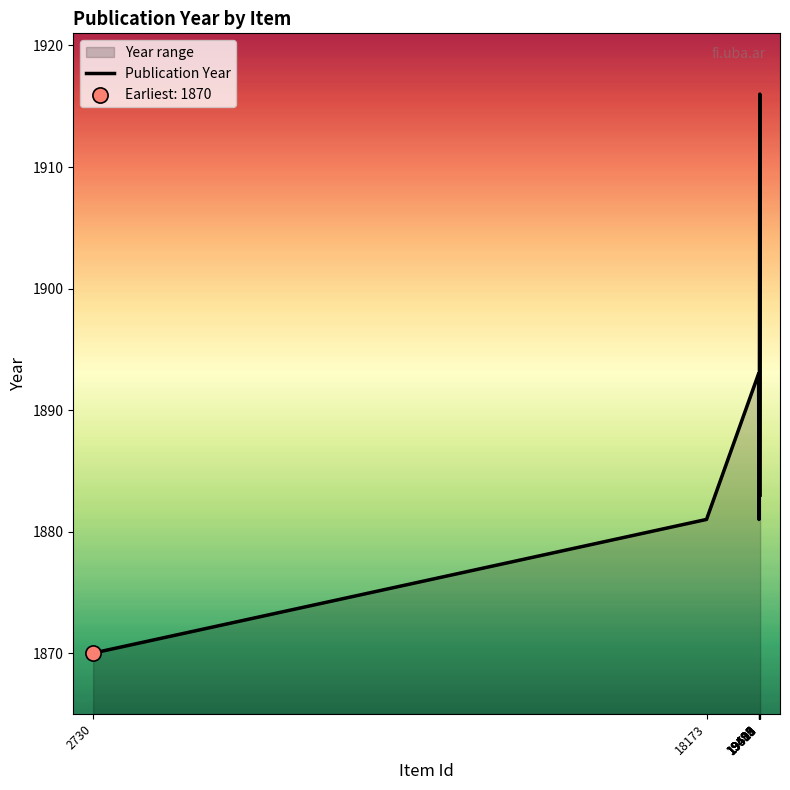

What is the ratio of the value at 19515 to the value at 19485?

1.0